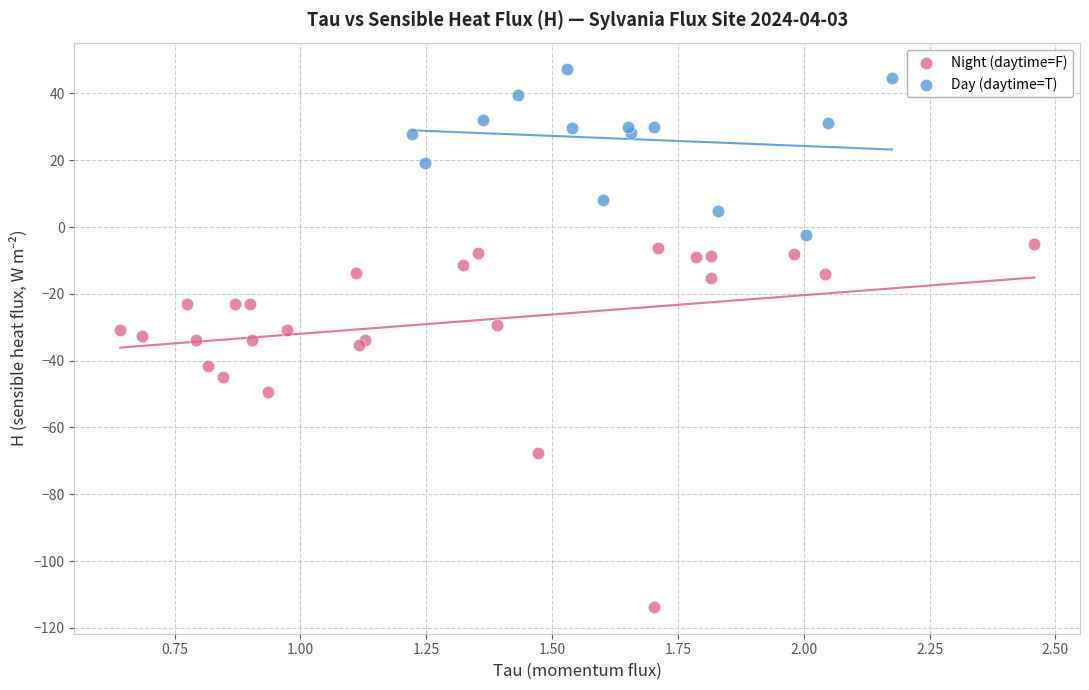

Which series has the largest Y range (max minus min)?

Night (daytime=F)